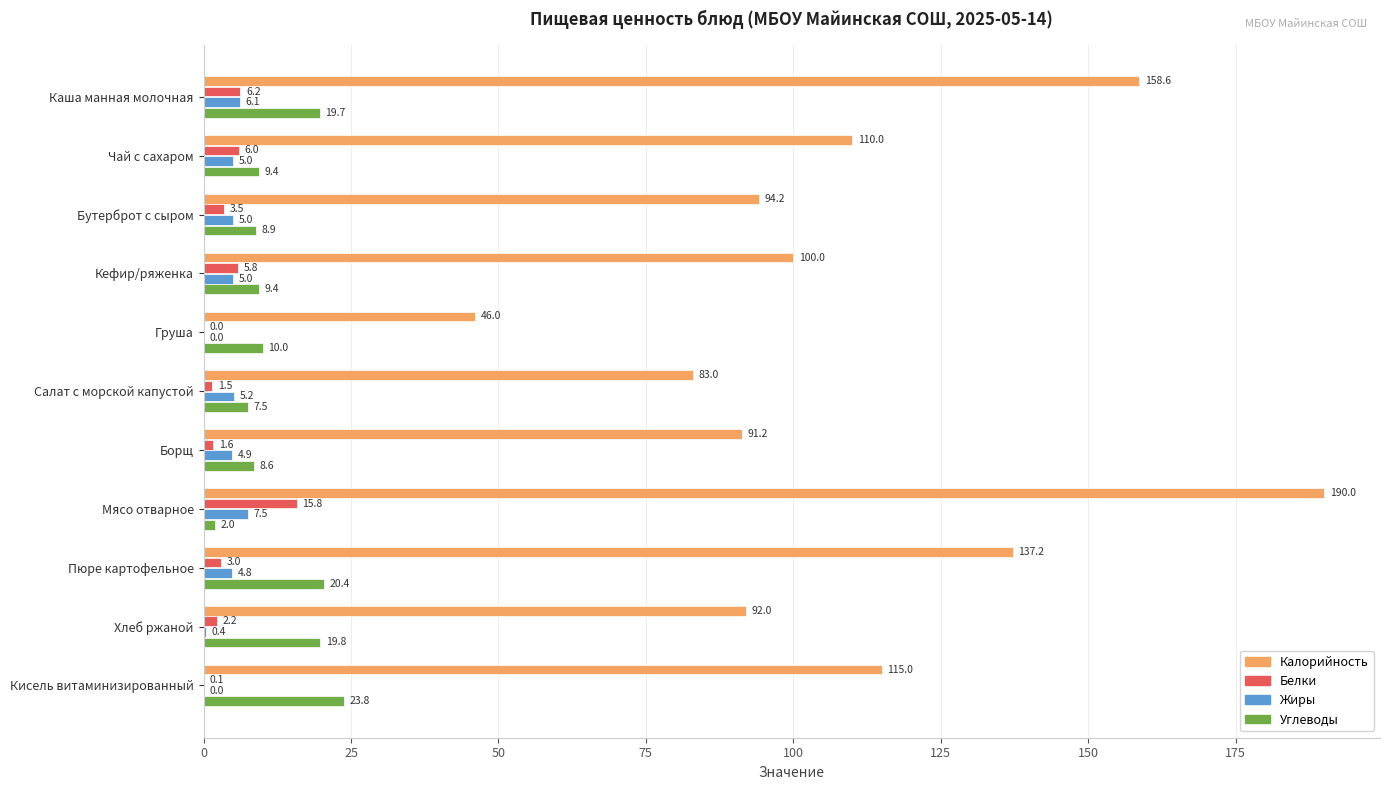

Is the value of Белки at Бутерброт с сыром greater than the value of Жиры at Чай с сахаром?

No